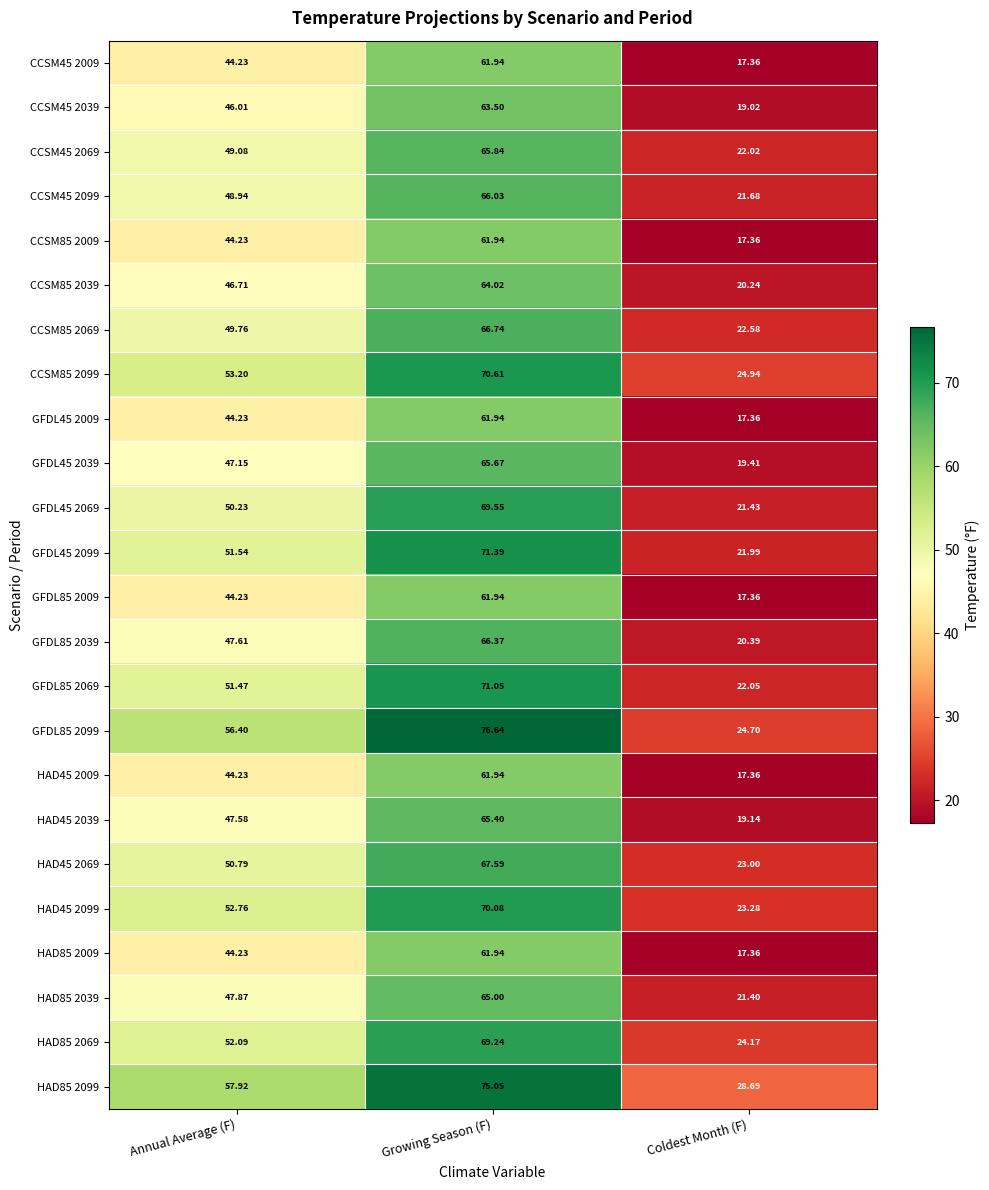

Count the number of data series in this chart.

24